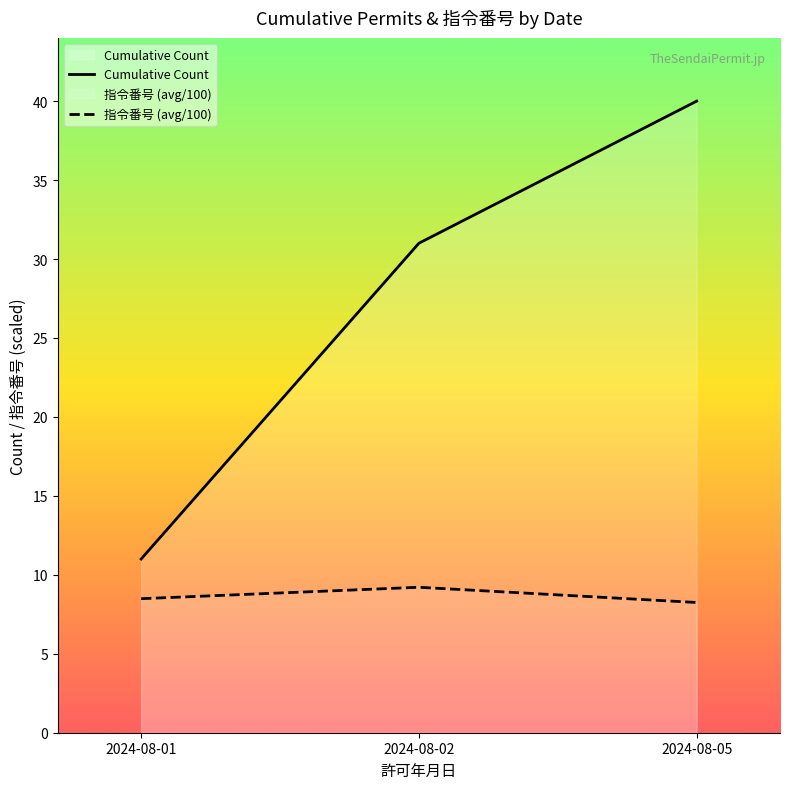

How many data points does each series have?

3